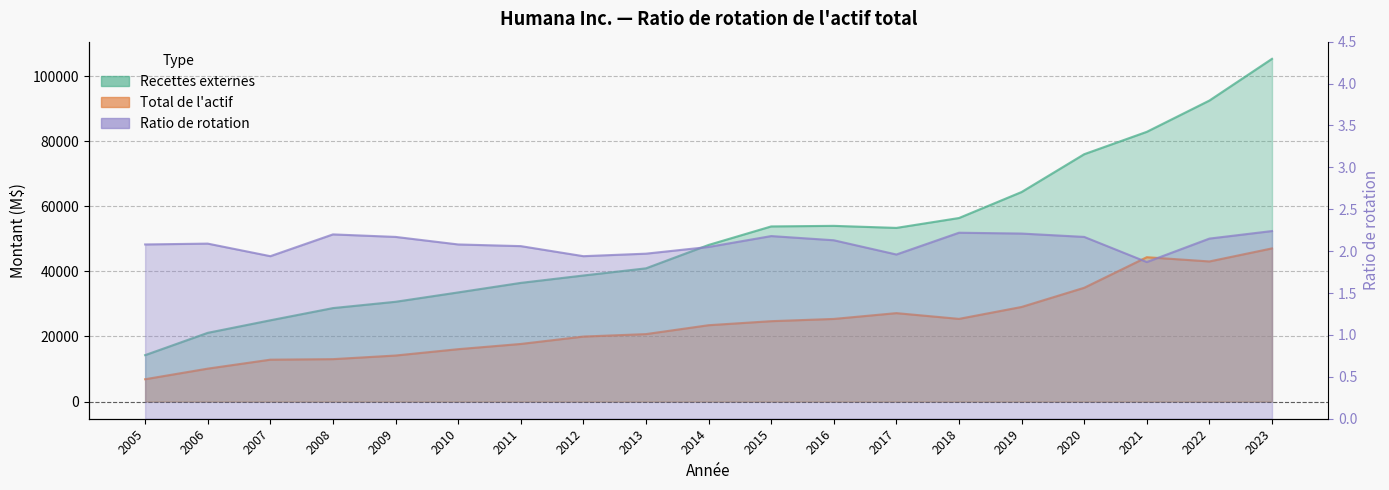

What is the maximum value for Ratio de rotation?

2.2